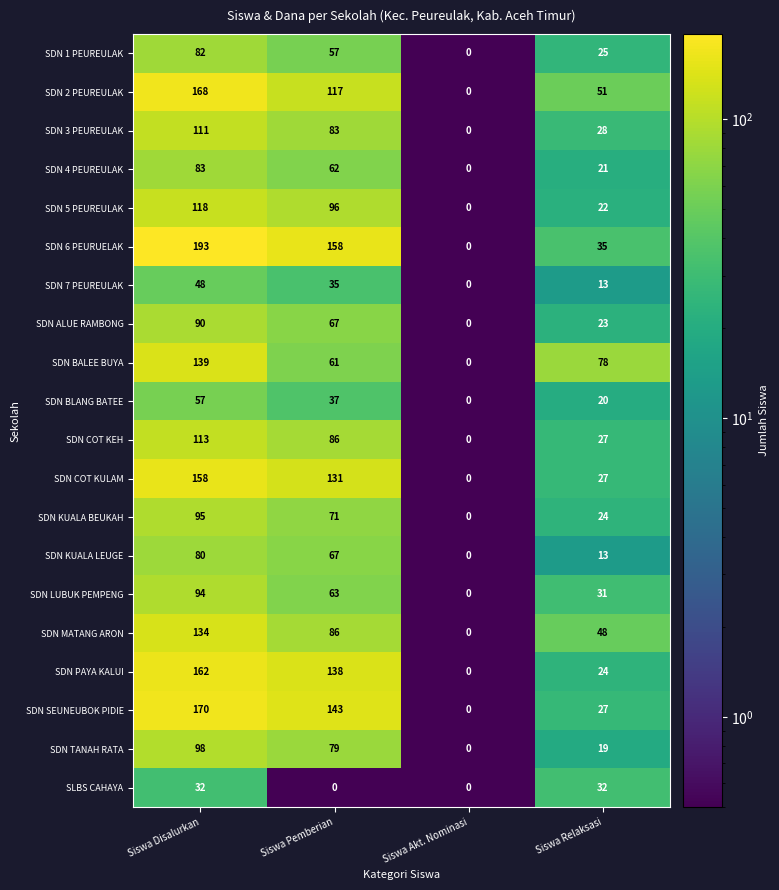

What is the greatest value displayed?

193